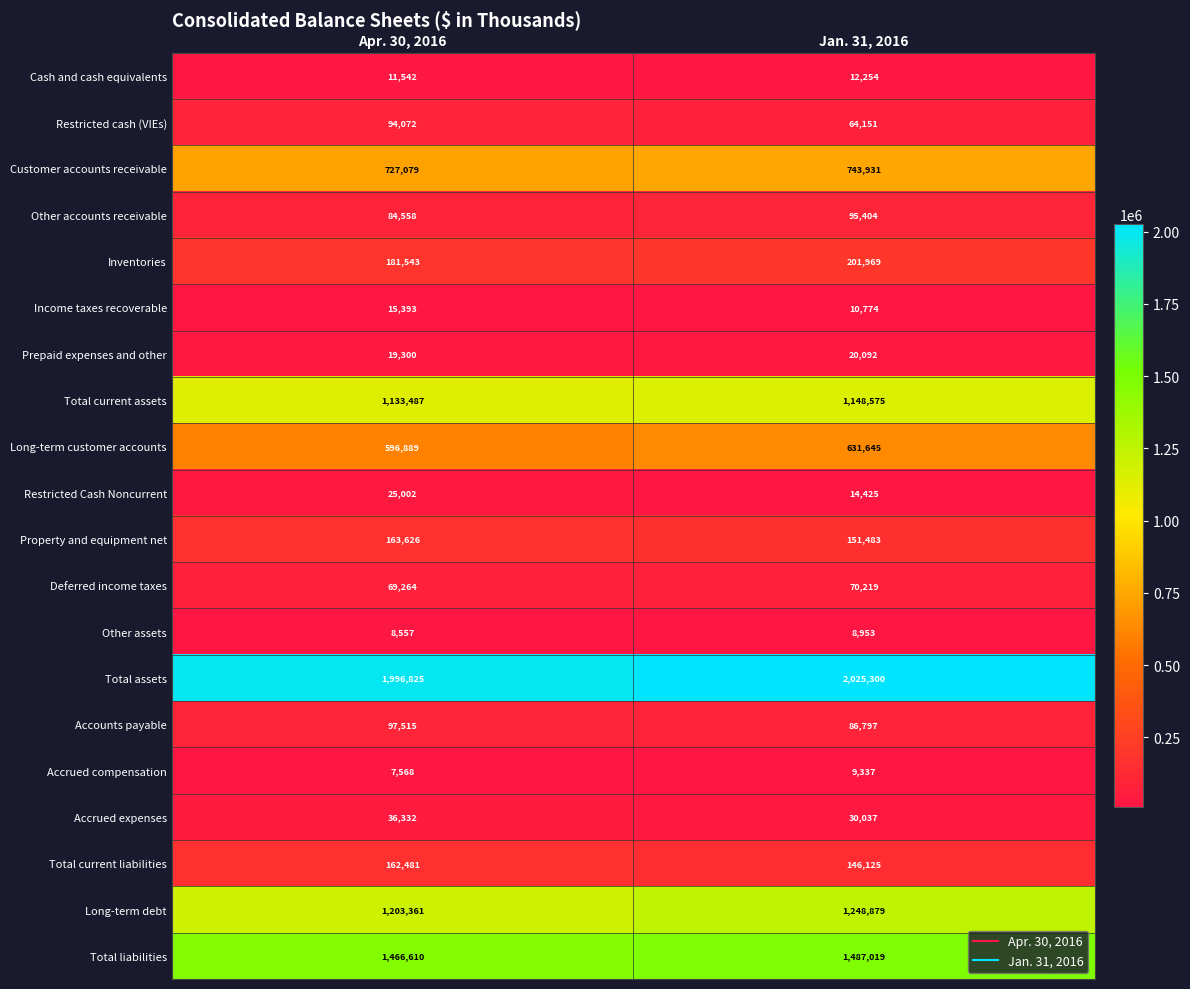

Rank the series at Jan. 31, 2016 from lowest to highest value.

Other assets, Accrued compensation, Income taxes recoverable, Cash and cash equivalents, Restricted Cash Noncurrent, Prepaid expenses and other, Accrued expenses, Restricted cash (VIEs), Deferred income taxes, Accounts payable, Other accounts receivable, Total current liabilities, Property and equipment net, Inventories, Long-term customer accounts, Customer accounts receivable, Total current assets, Long-term debt, Total liabilities, Total assets